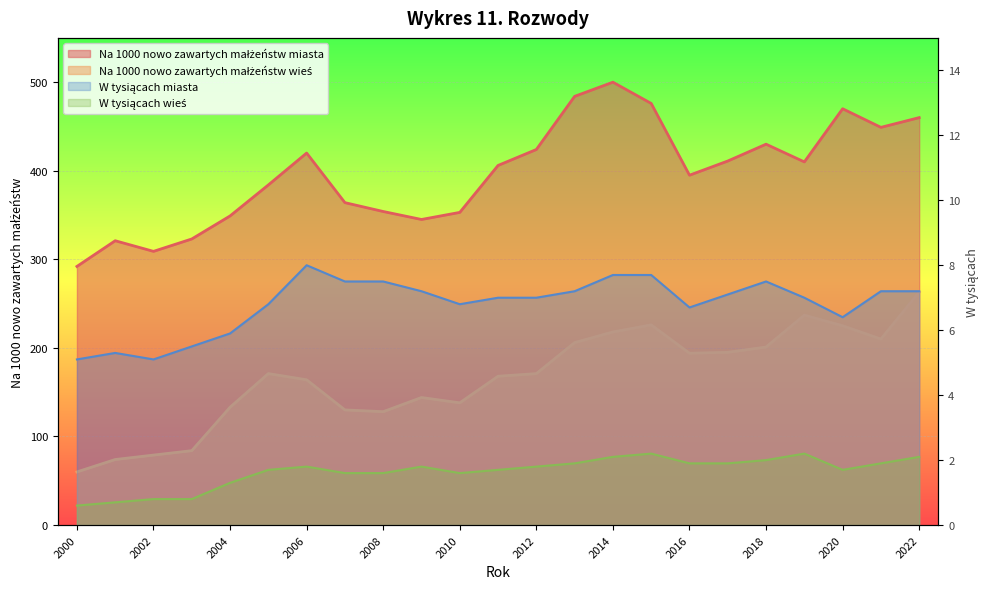

How many values in the Na 1000 nowo zawartych małżeństw wieś series exceed 171?

10